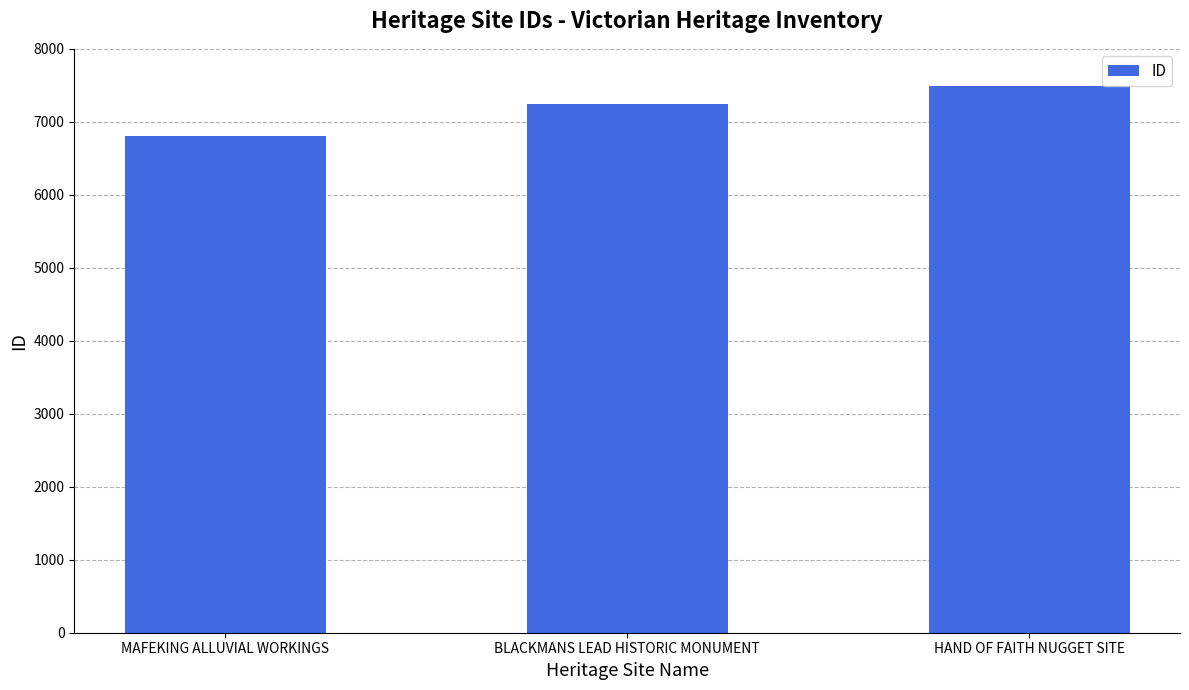

Count the number of data series in this chart.

1